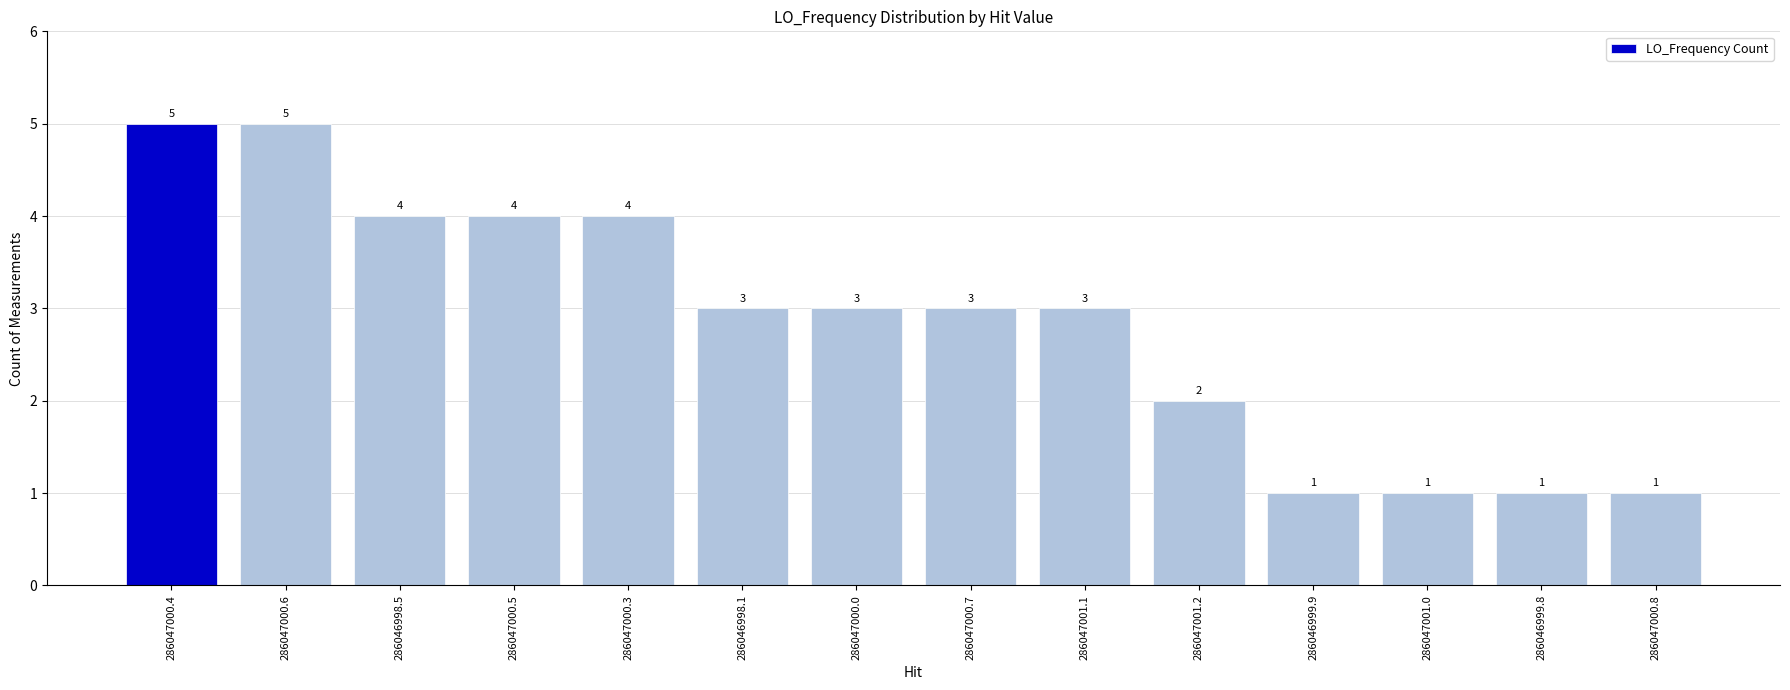

What is the minimum value shown in the chart?

1